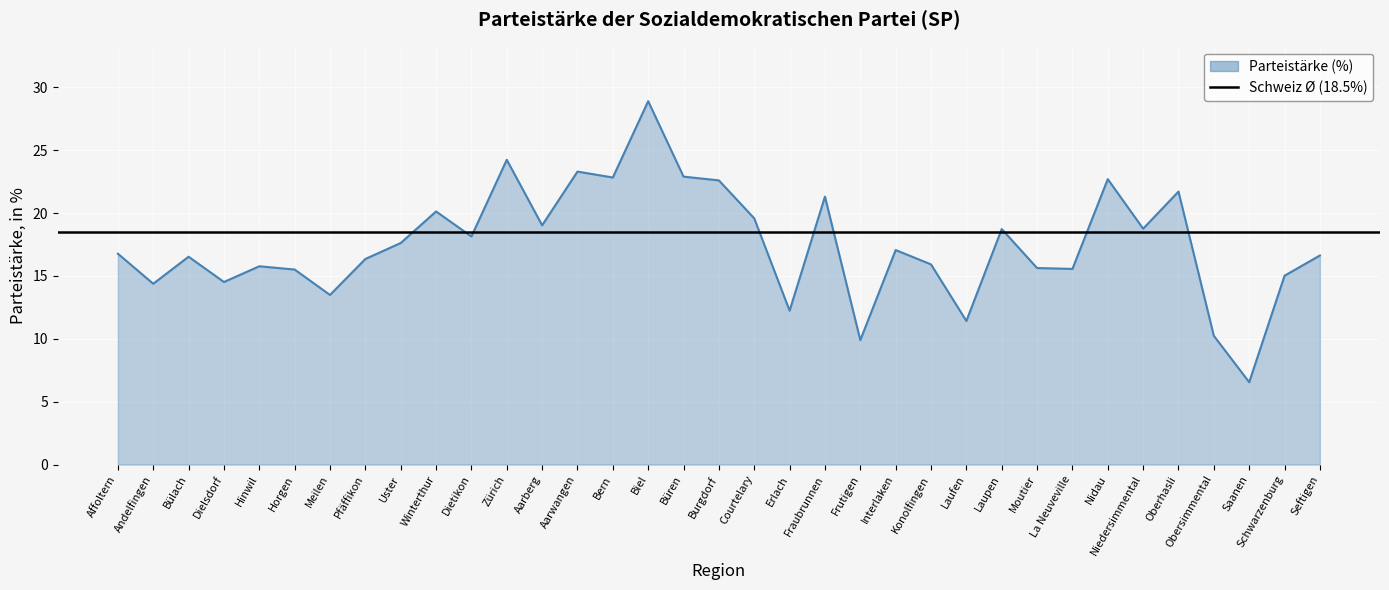

What is the maximum value shown in the chart?

28.9